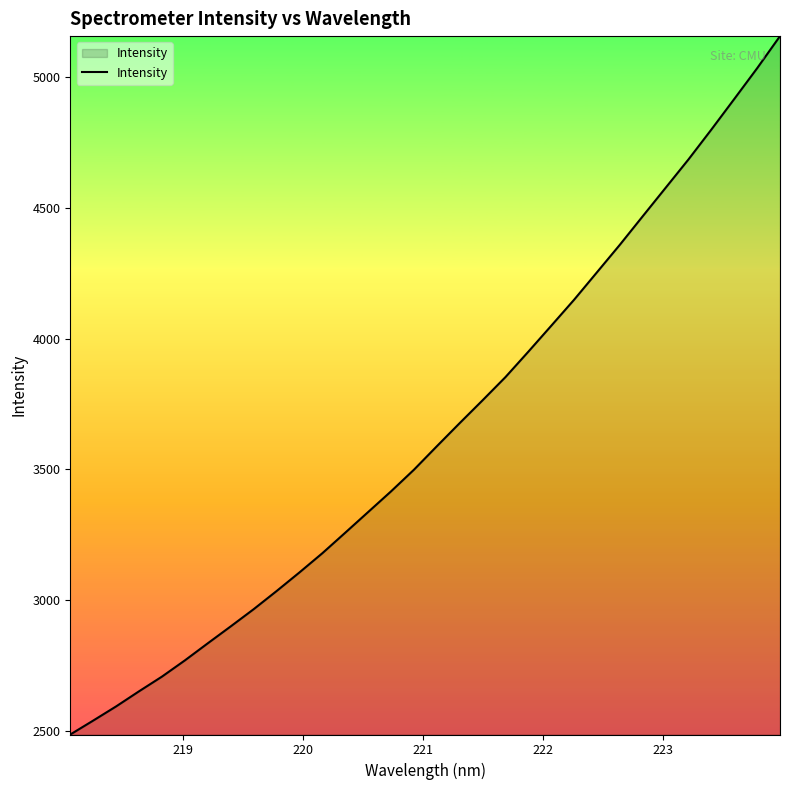

What is the difference between the maximum and minimum values?

2672.4